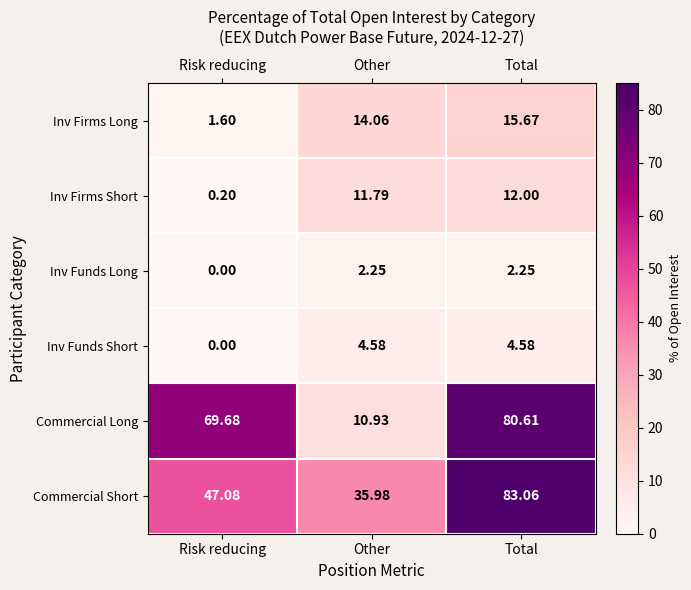

Rank the series by their maximum value, from highest to lowest.

Commercial Short, Commercial Long, Inv Firms Long, Inv Firms Short, Inv Funds Short, Inv Funds Long